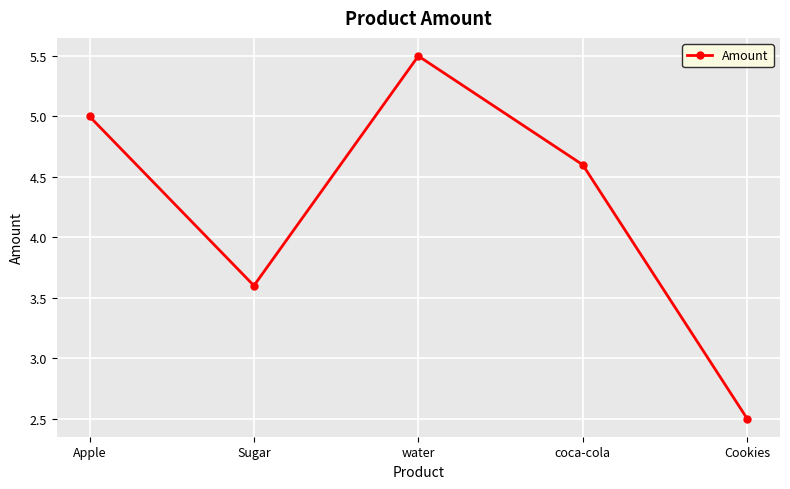

What is the difference between the second highest and second lowest values?

1.4